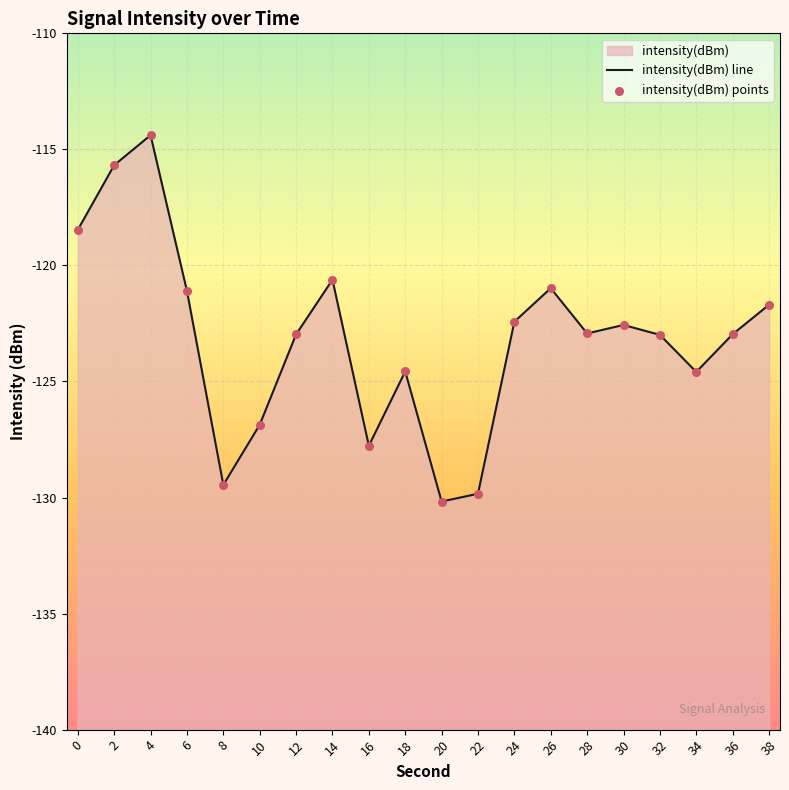

Which series contains the lowest Y value?

intensity(dBm) line